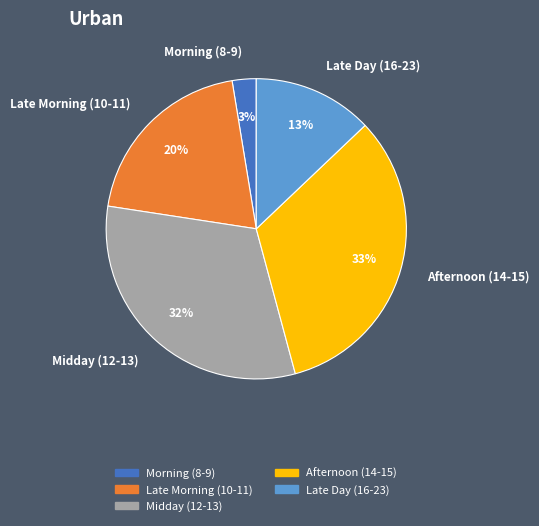

Rank the categories by value from highest to lowest.

Afternoon (14-15), Midday (12-13), Late Morning (10-11), Late Day (16-23), Morning (8-9)